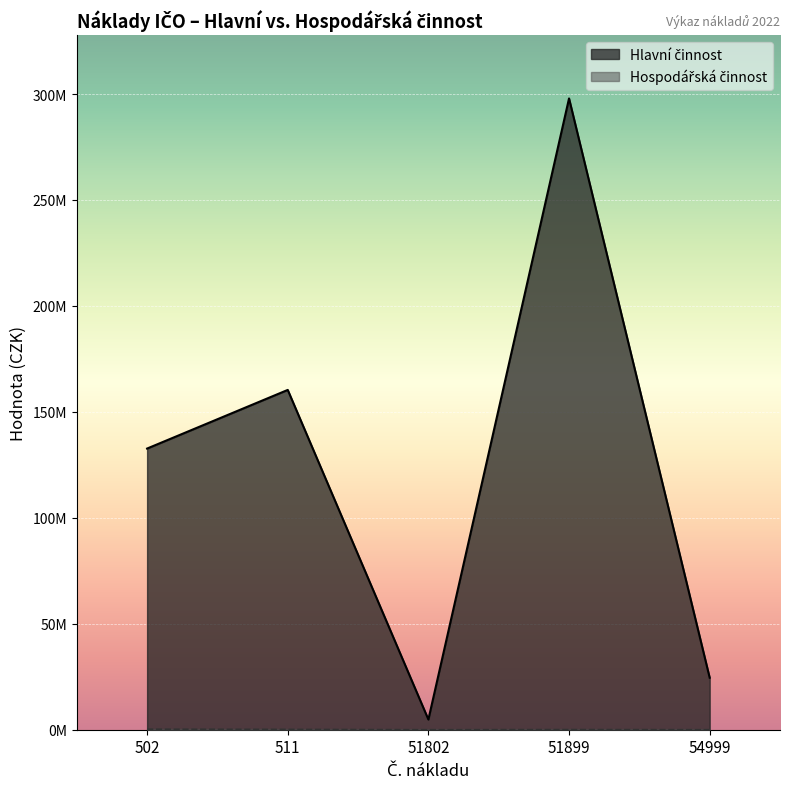

Rank the series at 511 from lowest to highest value.

Hospodářská činnost, Hlavní činnost